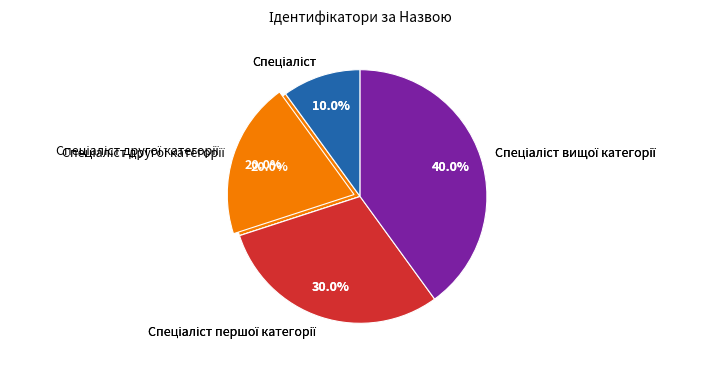

Which category has the biggest portion of the pie?

Спеціаліст вищої категорії